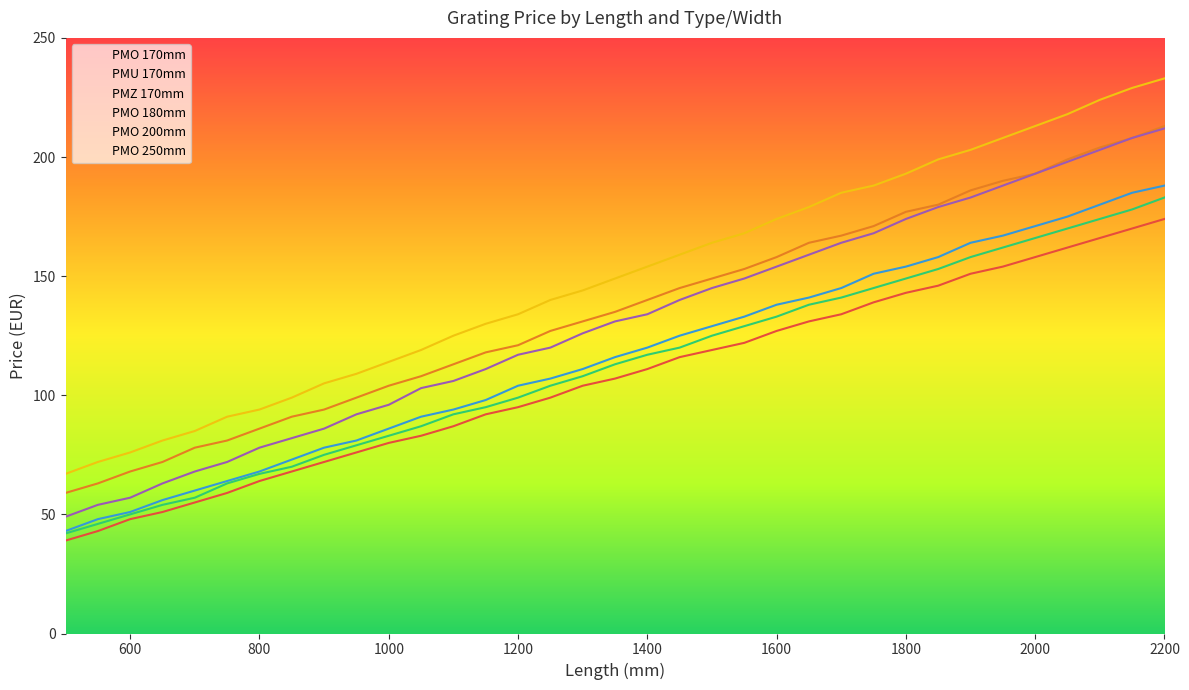

At which label is PMO 180mm closest to 112?

1350